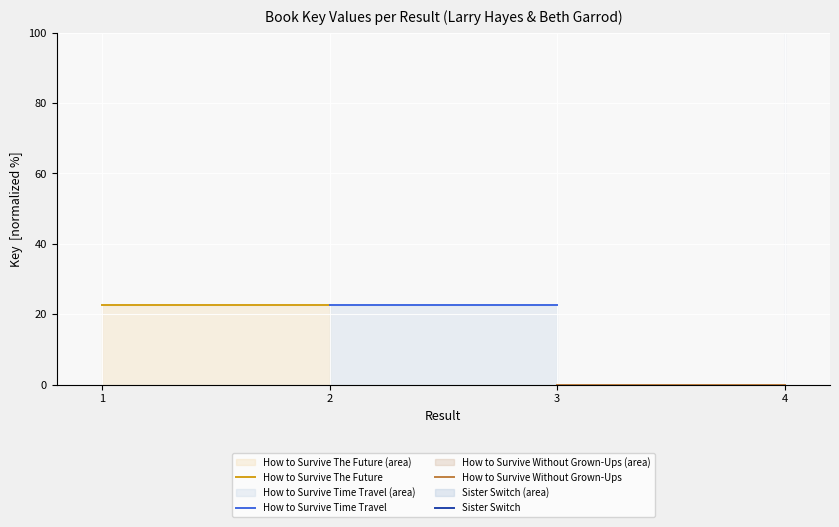

At which category is the sum across all series the highest?

1